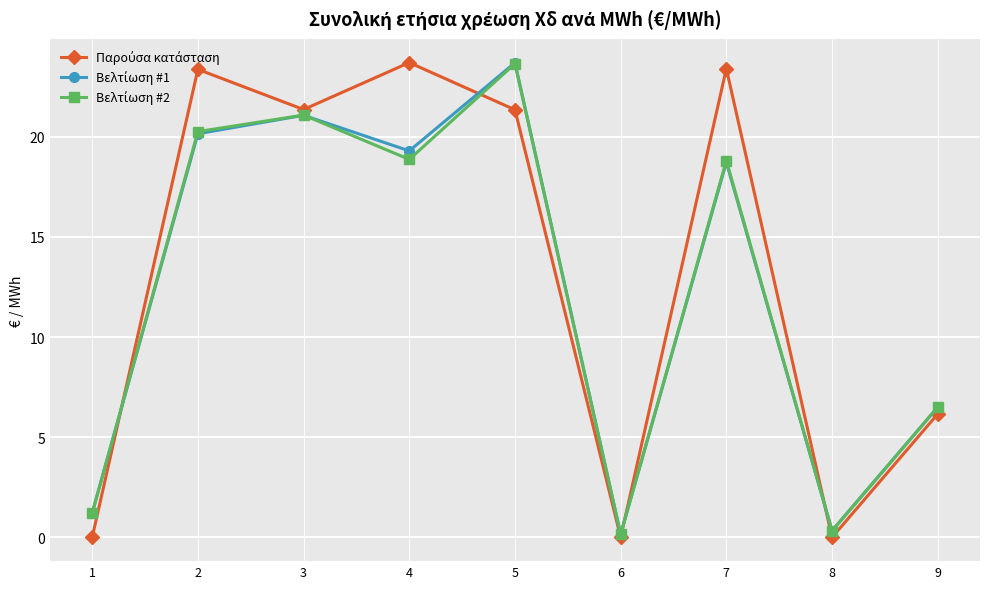

What is the difference between the highest and lowest values at 5?

2.3